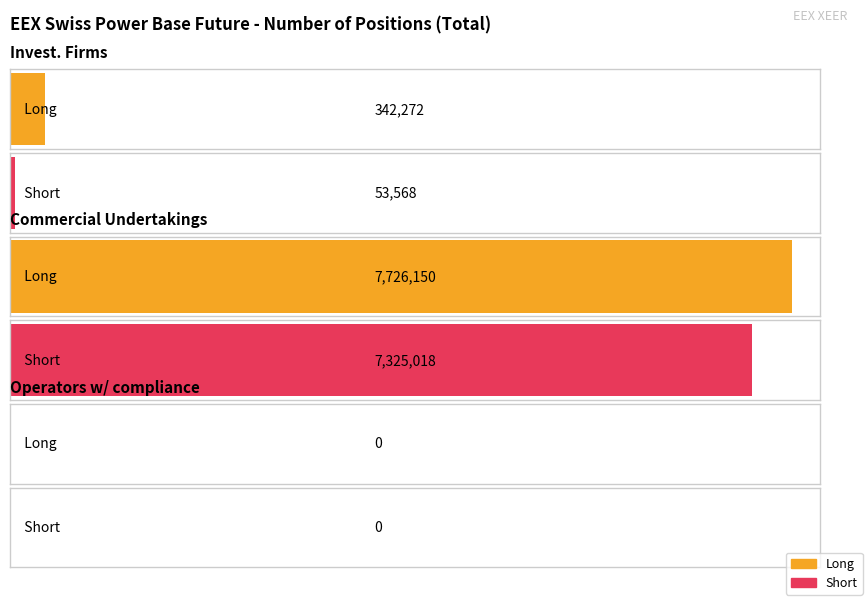

Is the value of Long at Commercial Undertakings greater than the value of Short at Investment Firms or credit institutions?

Yes